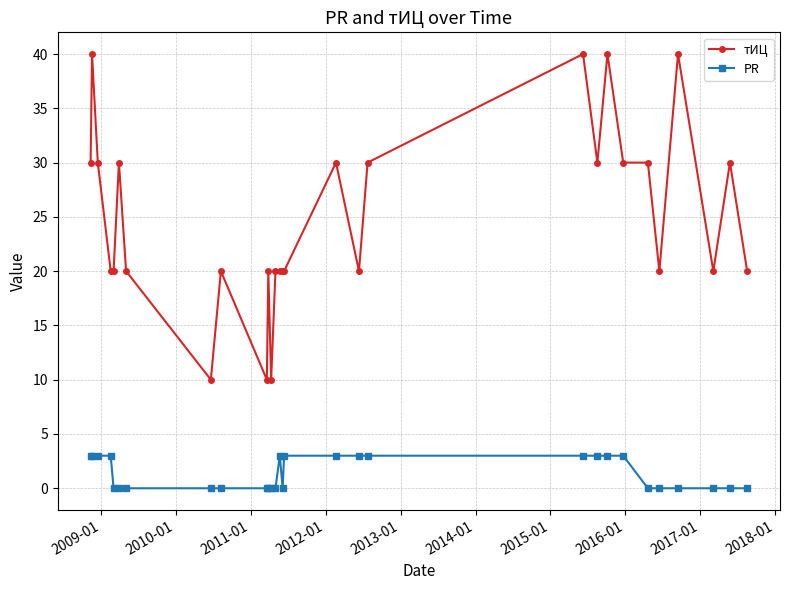

How many lines are shown in the chart?

2